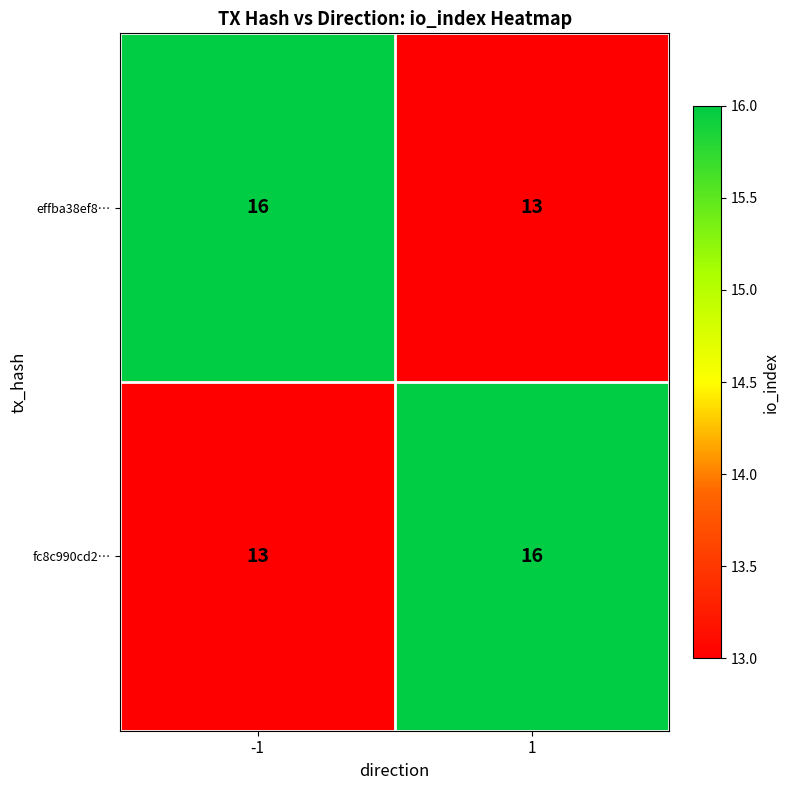

Reading left to right, list all the values displayed in this chart.

effba38ef8…: -1=16	1=13
fc8c990cd2…: -1=13	1=16